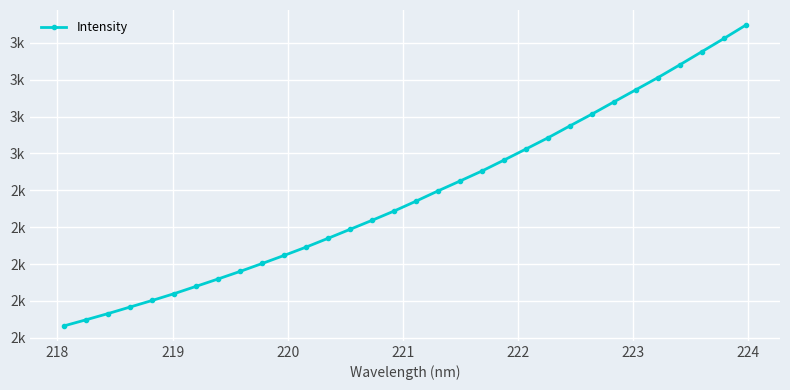

Is this an area chart (filled region under the line)?

No